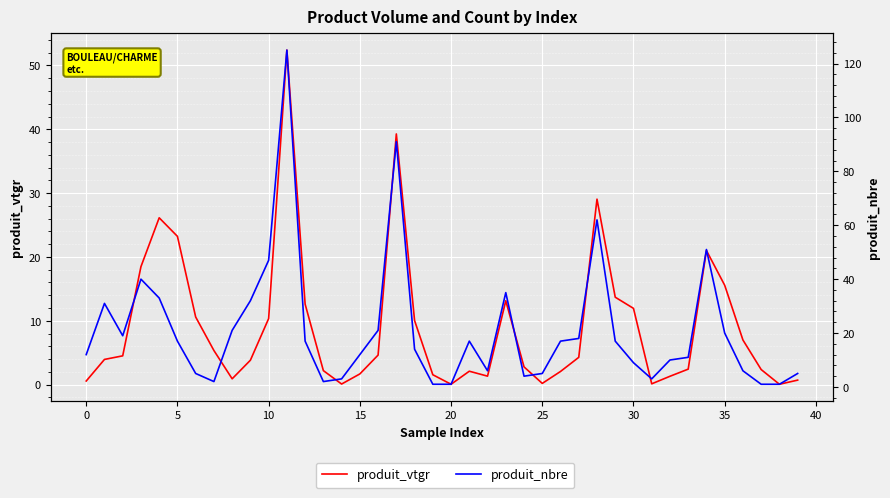

Is the value of produit_nbre at −5 greater than the value of produit_vtgr at 28?

No